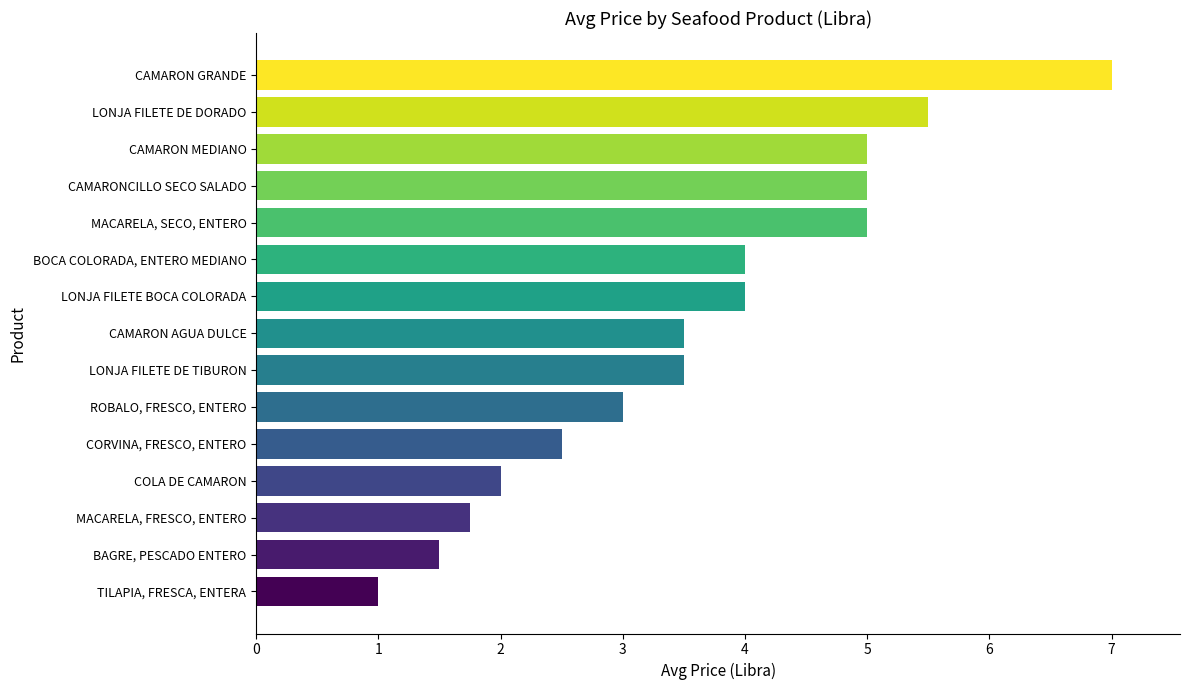

What is the change in value from CAMARONCILLO SECO SALADO to TILAPIA, FRESCA, ENTERA?

-4.0